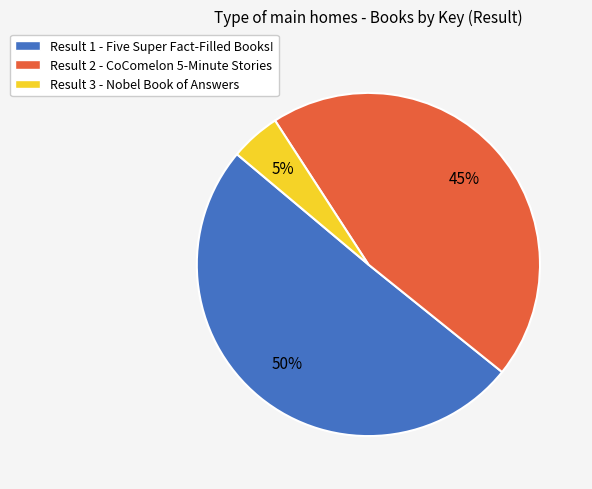

Rank the categories by value from highest to lowest.

Result 1 - Five Super Fact-Filled Books!, Result 2 - CoComelon 5-Minute Stories, Result 3 - Nobel Book of Answers